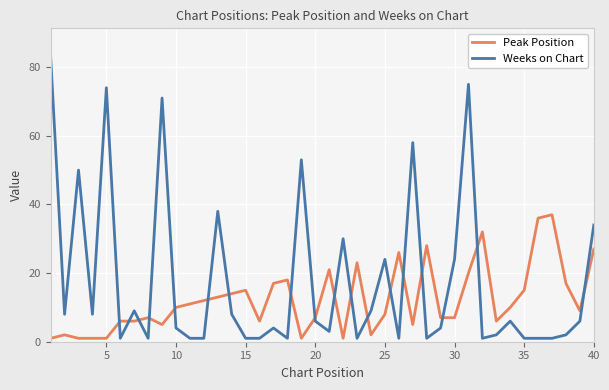

Which series has the largest range (max minus min)?

Weeks on Chart